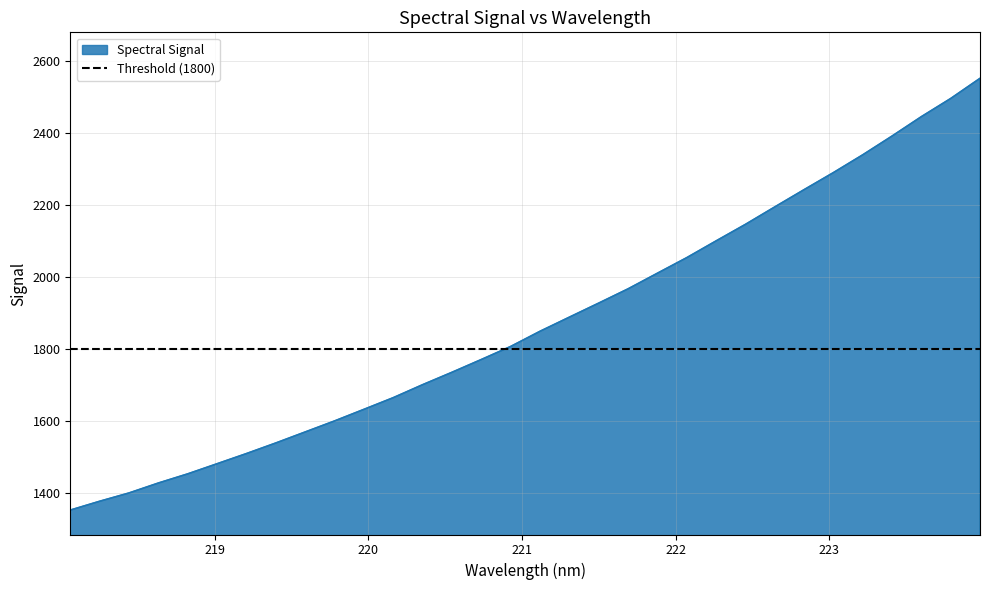

Where is the data nearest to the value 1952?

221.6902